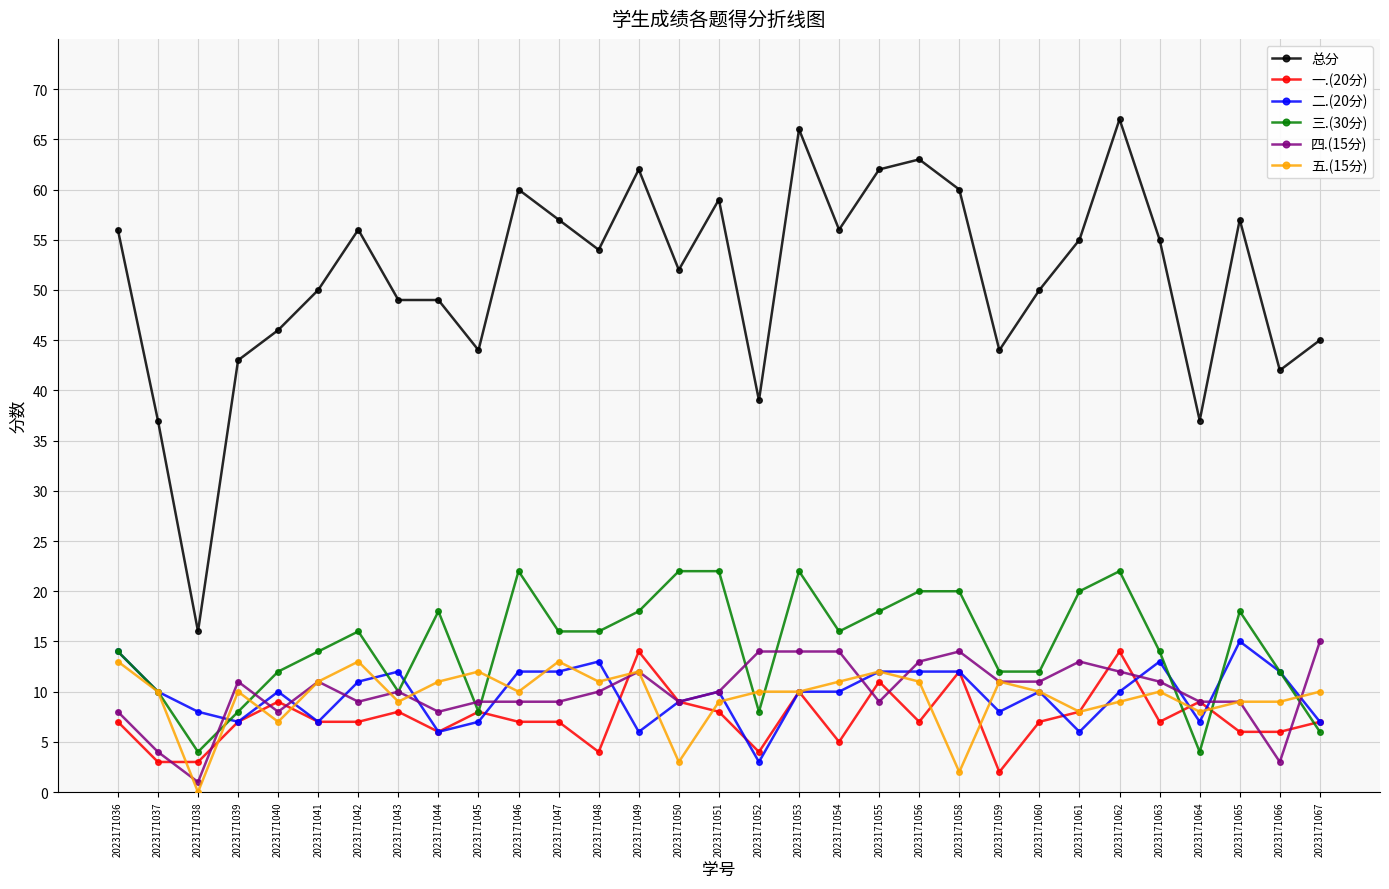

Is it true that 三.(30分) equals 10 at 2023171037?

True